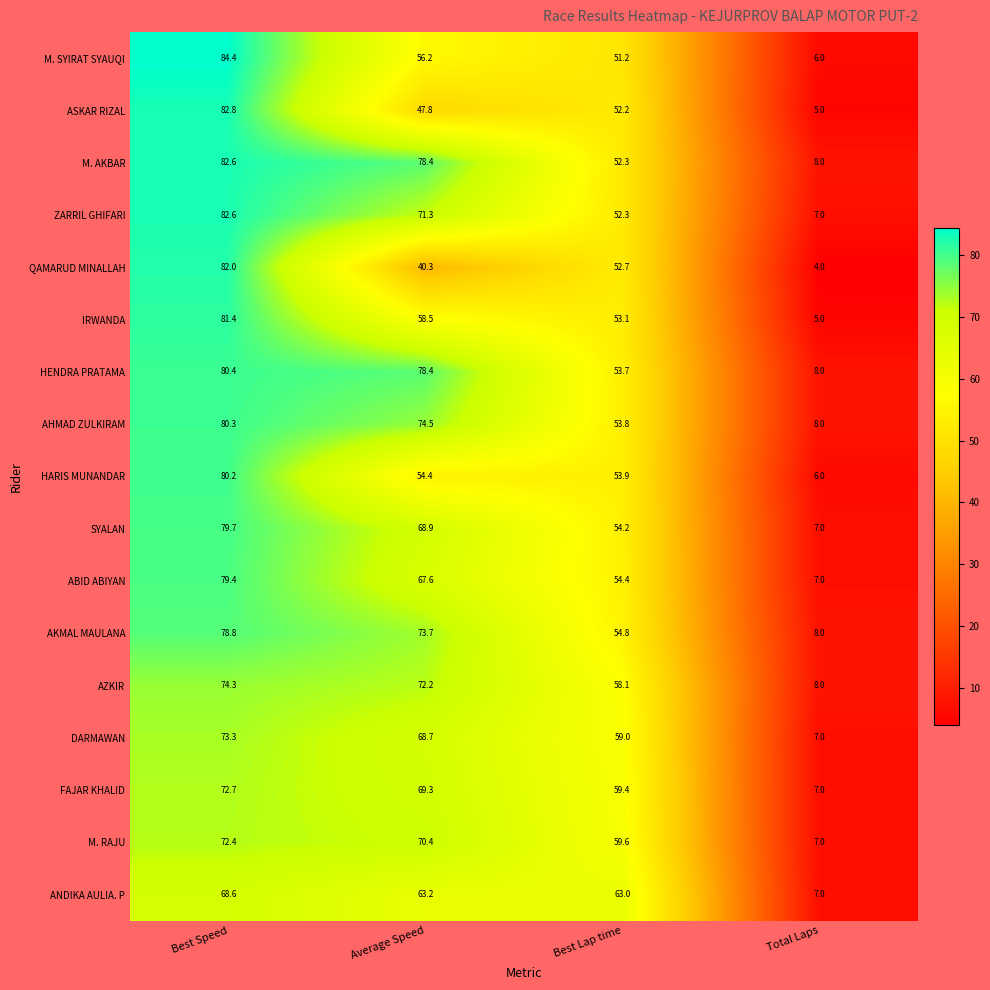

What is the difference between the highest and lowest values at Average Speed?

38.1